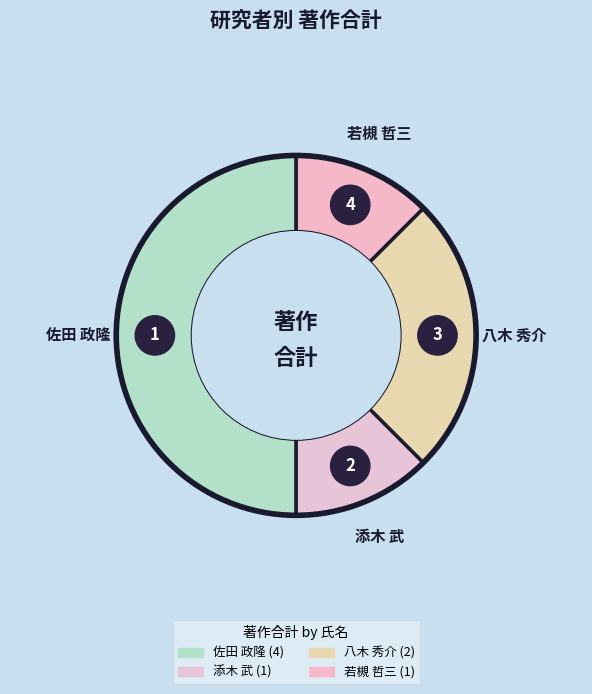

Which slice is the largest?

佐田 政隆